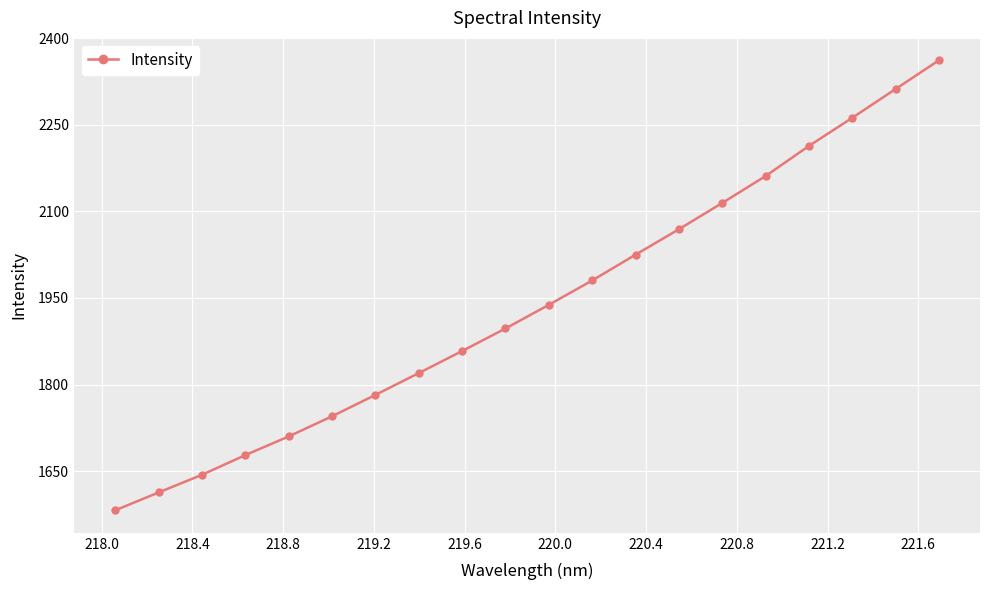

What is the value of the 11th point from the left?

1938.1